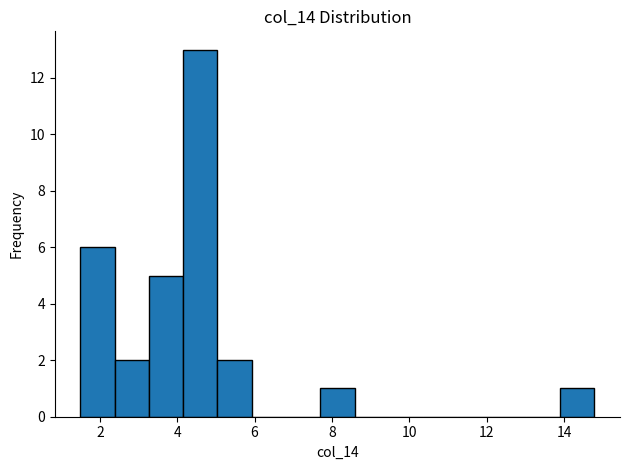

Reading left to right, list every bar in this chart as the range it spans on the x-axis followed by its height. Neither the bar edges nor the heights are printed on the chart, so give them approximately, as read against the axes.

1.6 to 2.4: 6
2.4 to 3.2: 2
3.2 to 4.2: 5
4.2 to 5.0: 13
5.0 to 6.0: 2
6.0 to 6.8: 0
6.8 to 7.6: 0
7.6 to 8.6: 1
8.6 to 9.4: 0
9.4 to 10.4: 0
10.4 to 11.2: 0
11.2 to 12.2: 0
12.2 to 13.0: 0
13.0 to 13.8: 0
13.8 to 14.8: 1